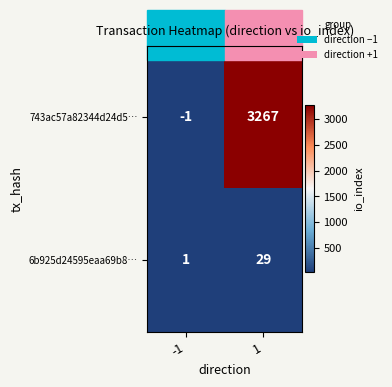

Count the number of data series in this chart.

2